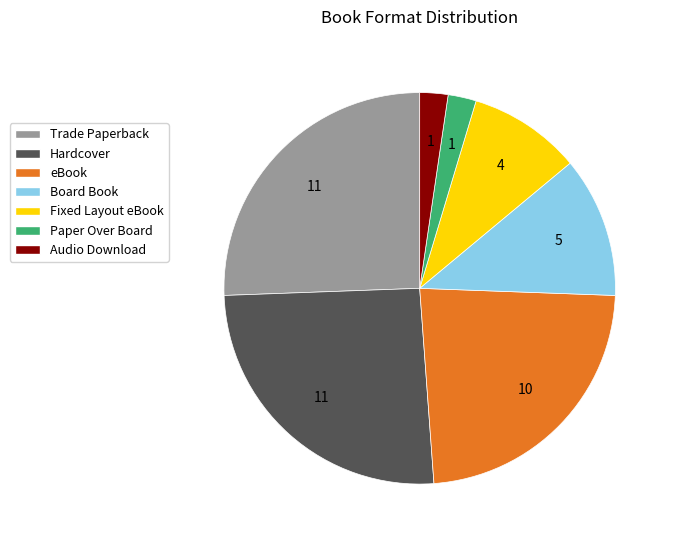

Is the sum of eBook and Paper Over Board greater than half?

No